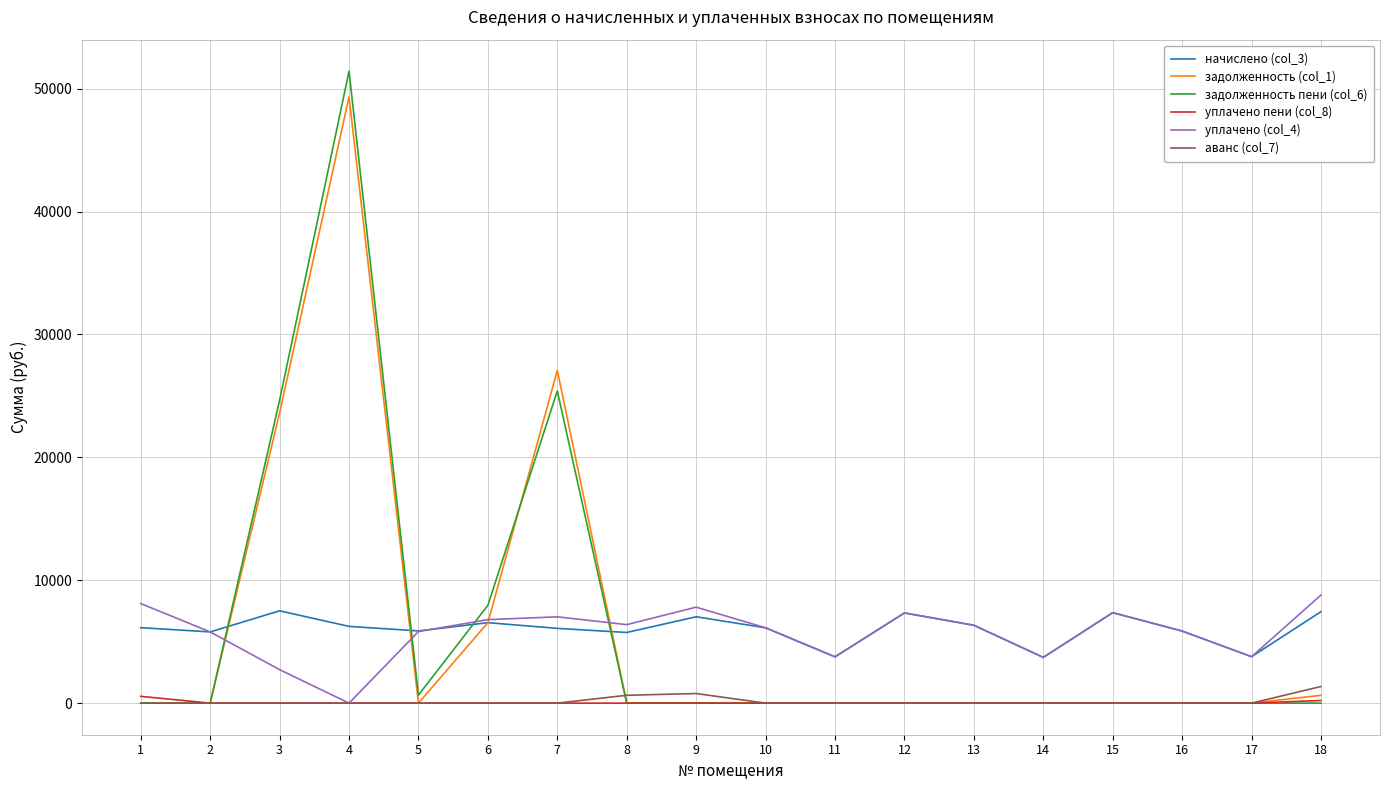

Which series ends up on top after the final intersection of уплачено (col_4) and задолженность пени (col_6)?

уплачено (col_4)